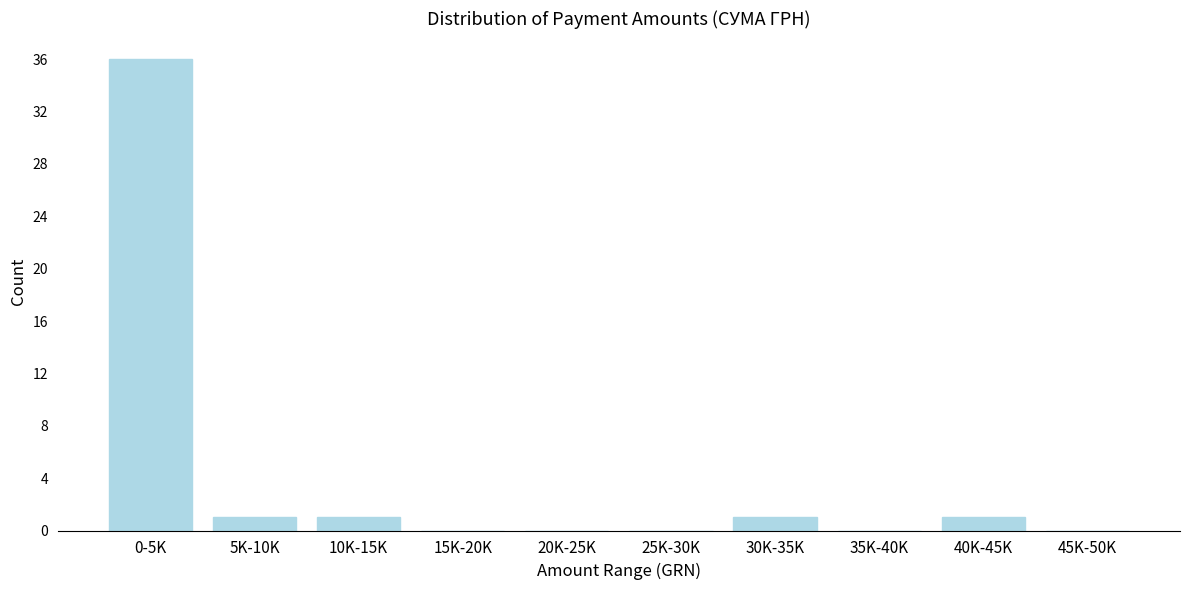

Reading left to right, transcribe all the data shown in this chart.

0-5K=36	5K-10K=1	10K-15K=1	15K-20K=0	20K-25K=0	25K-30K=0	30K-35K=1	35K-40K=0	40K-45K=1	45K-50K=0